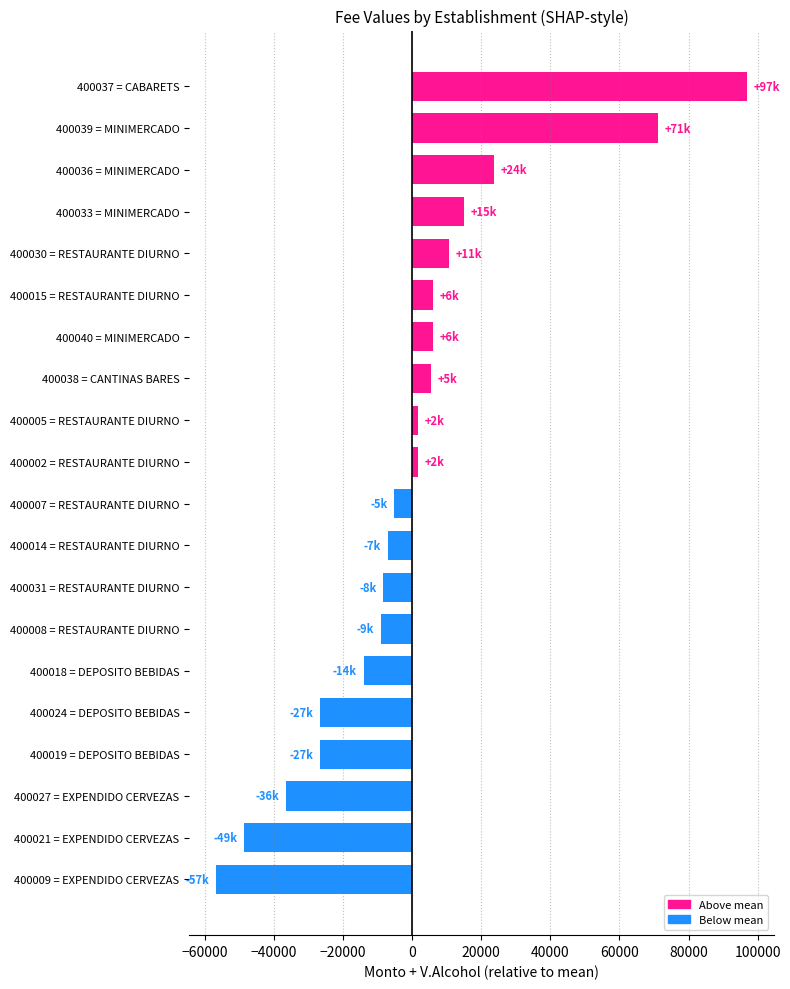

What is the greatest value displayed?

96910.4